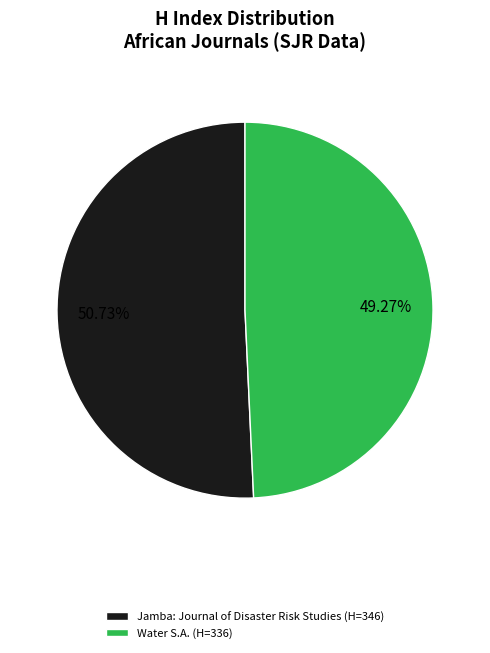

Which category has the smallest portion of the pie?

Water S.A.